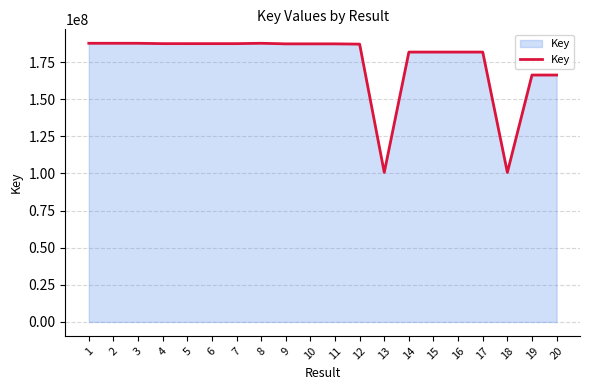

How many series are shown in this chart?

1